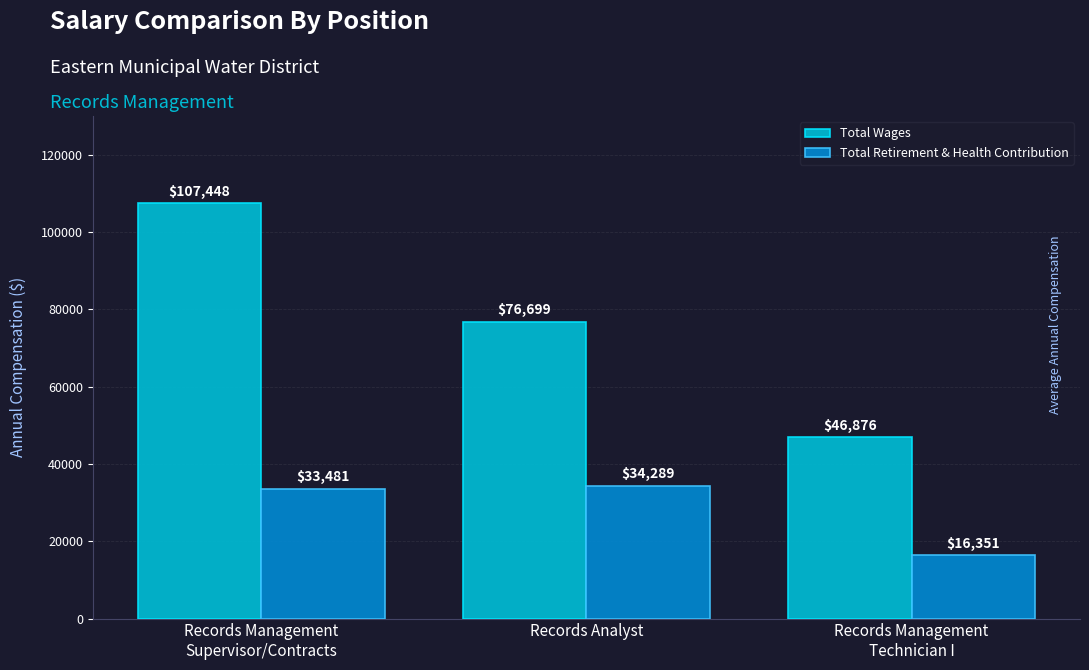

Reading left to right, transcribe all the data shown in this chart.

Total Wages: 107448	76699	46876
Total Retirement & Health Contribution: 33481	34289	16351